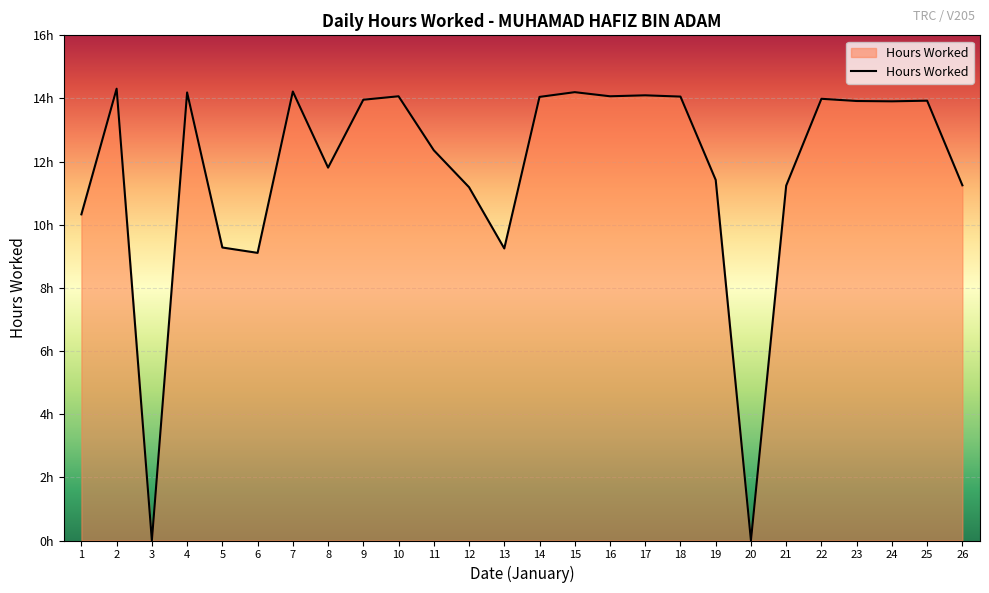

What is the value of the 16th point from the left?

14.1